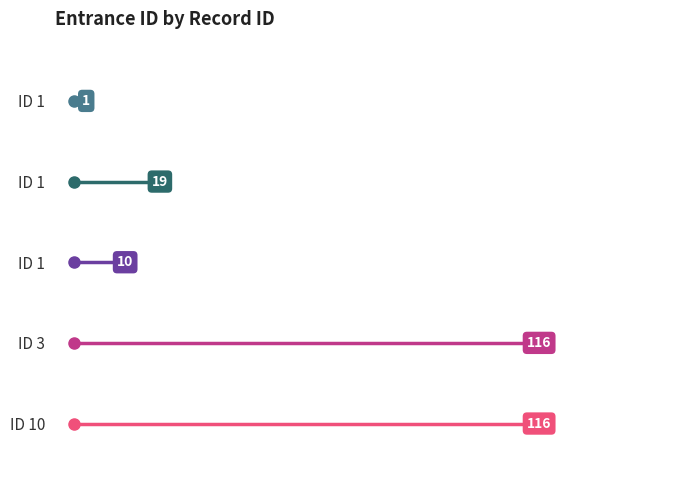

Rank the series at 0 from highest to lowest value.

ID 10, ID 3, ID 1